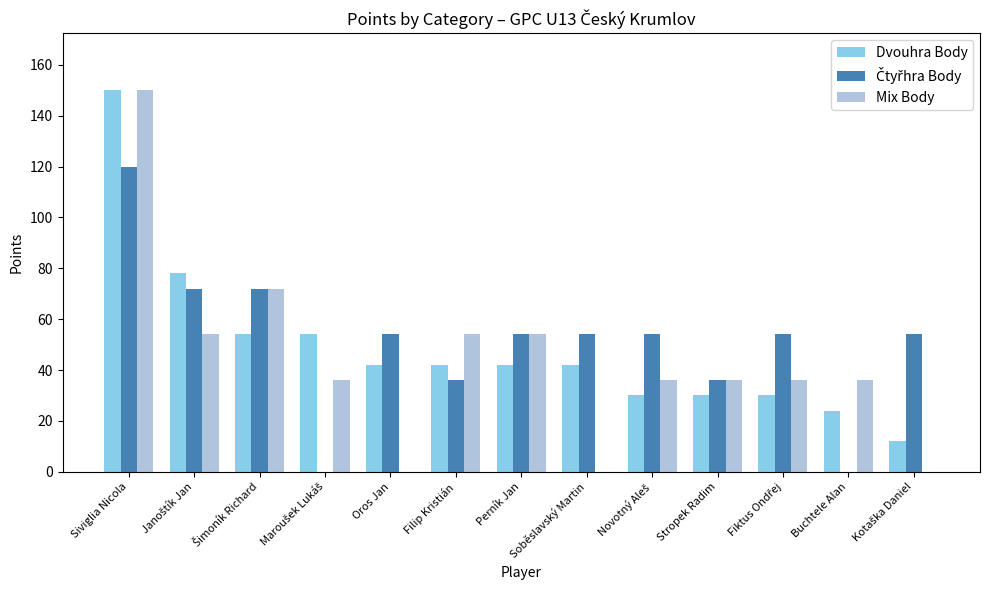

True or false: Dvouhra Body has a value of 24 at Soběslavský Martin.

False